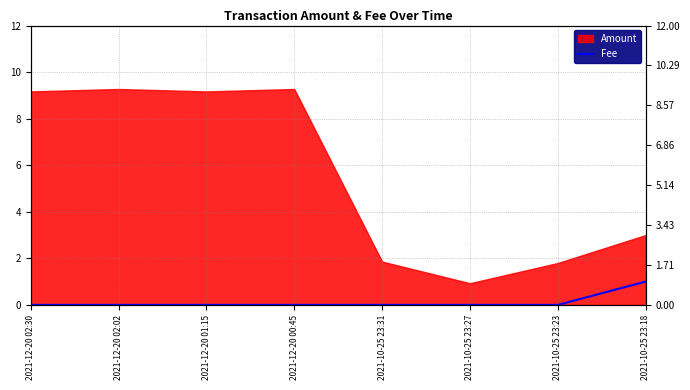

The chart shows a value of 0 at 2021-12-20 02:02. True or false?

False